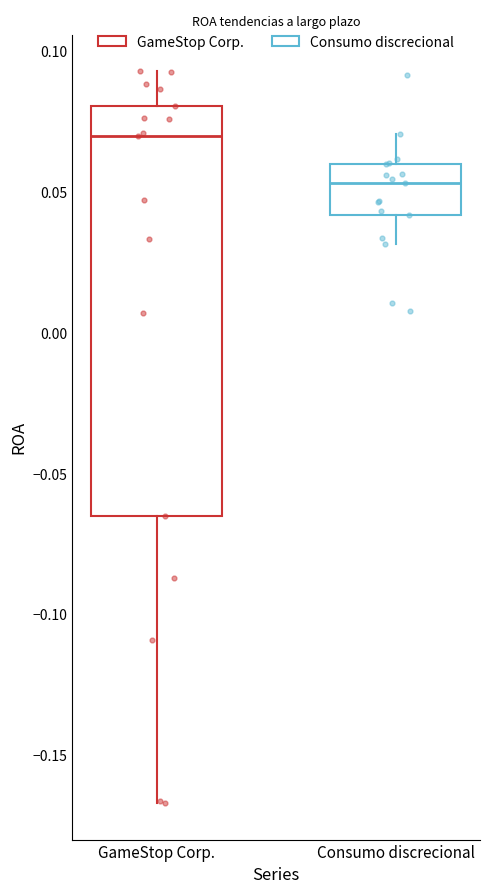

Reading left to right, read every box against the y-axis: the position of its median line, the range the box covers, and the ends of its whiskers. The values are not printed on the chart, so give them approximately, as read against the axis.

GameStop Corp.: median 0.070, box -0.065 to 0.080, whiskers -0.165 to 0.095
Consumo discrecional: median 0.055, box 0.040 to 0.060, whiskers 0.030 to 0.070